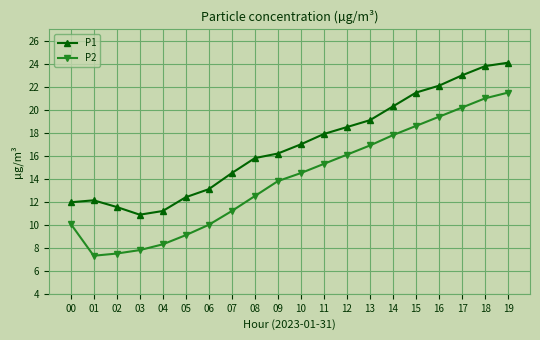

Is it true that P1 equals 18.9 at 02?

False